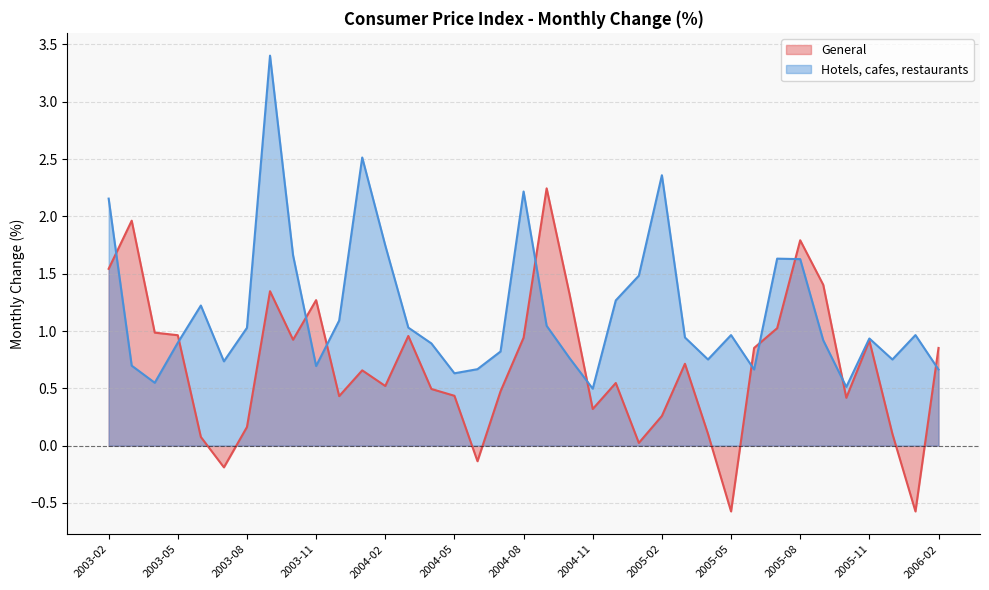

What is the value of the Hotels, cafes, restaurants point at the 23rd from the left?

1.3